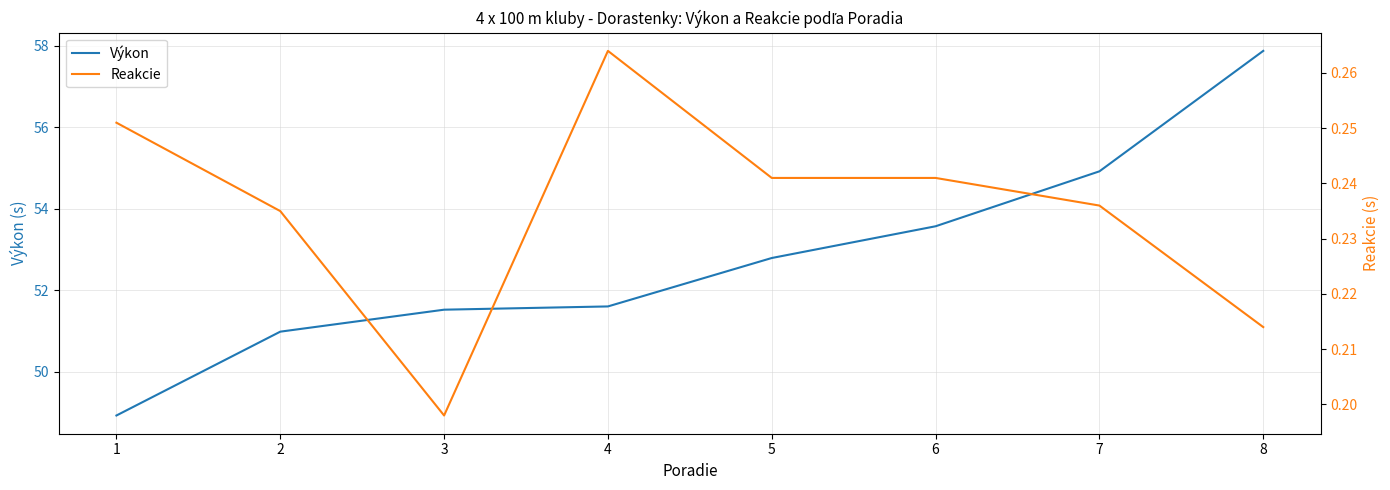

Reading right to left, what are all the values shown in this chart?

Výkon: 57.9	54.9	53.6	52.8	51.6	51.5	51.0	48.9
Reakcie: 0.2	0.2	0.2	0.2	0.3	0.2	0.2	0.3